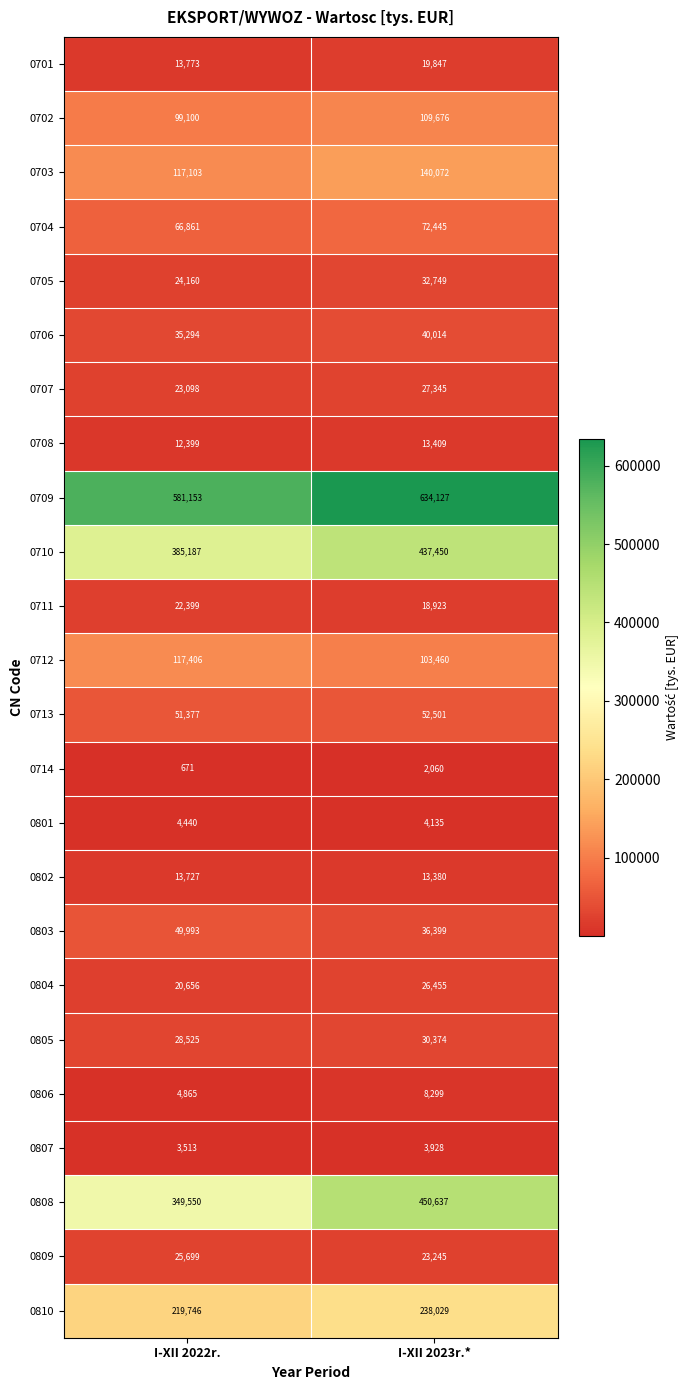

Which series has the widest spread of values?

0808